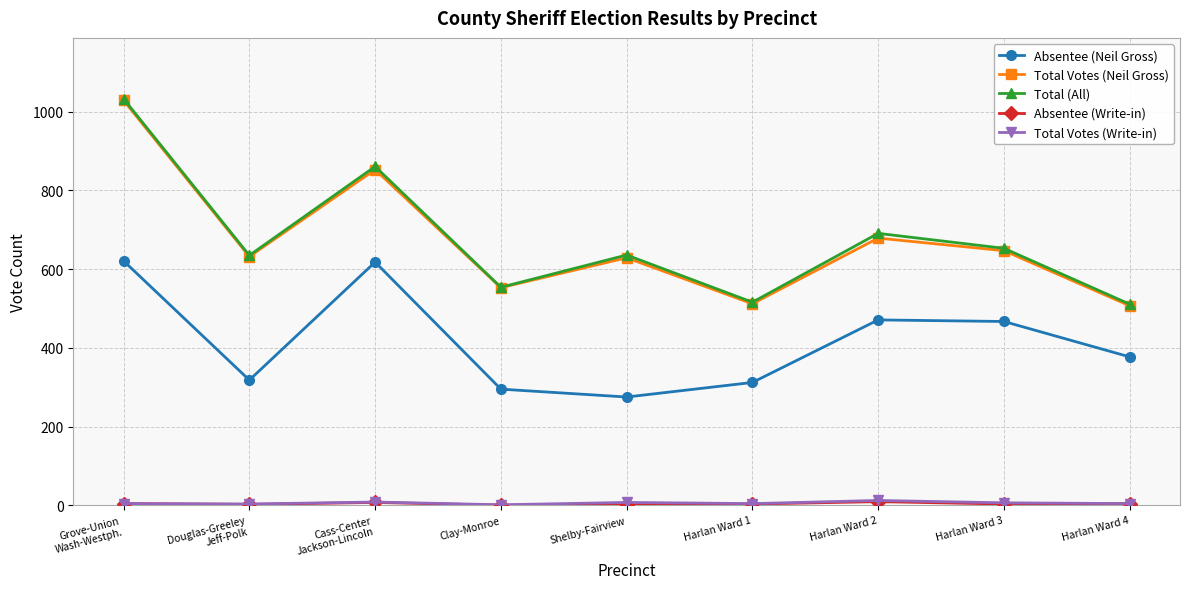

In Absentee (Neil Gross), how many points are higher than both neighbors (excluding endpoints)?

2